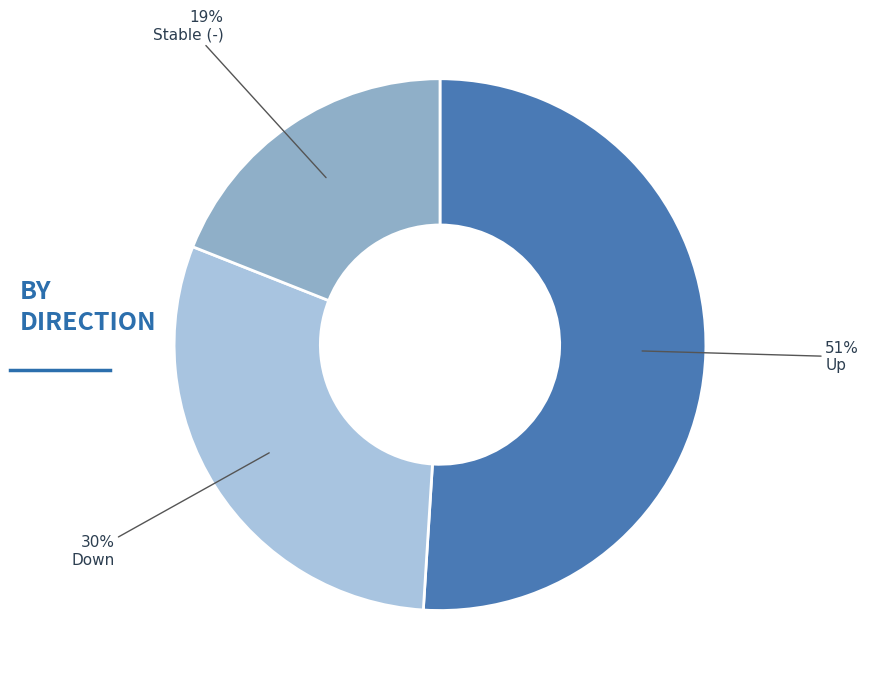

To the nearest percent, what is the difference between the largest and smallest slice percentages?

32%